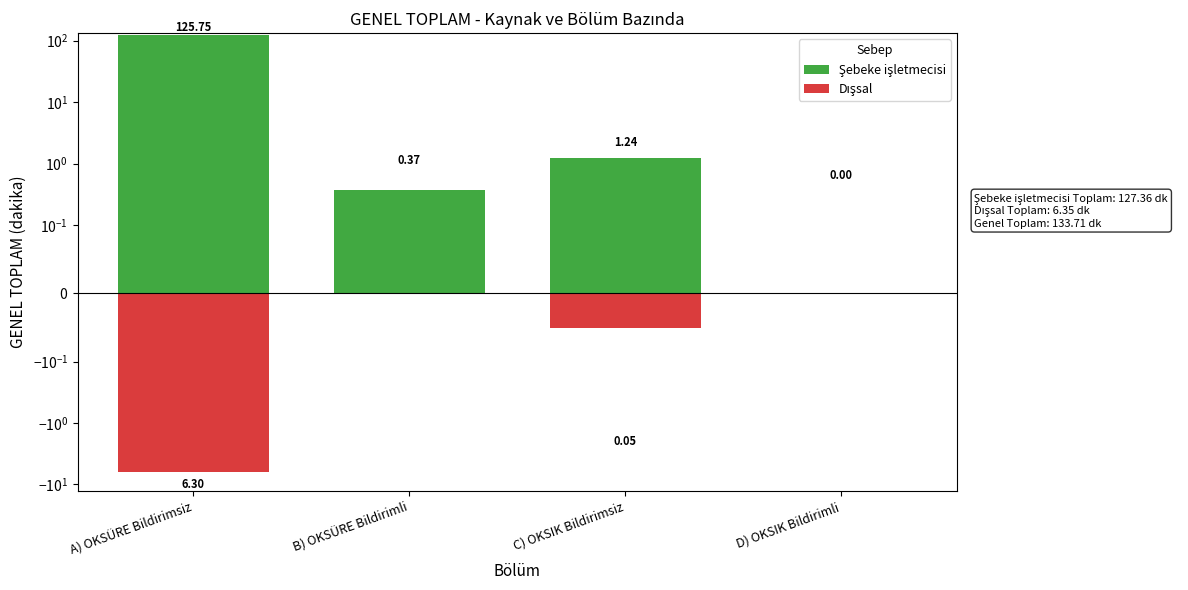

Reading left to right, extract all data points from this chart.

Şebeke işletmecisi: A) OKSÜRE Bildirimsiz=125.7	B) OKSÜRE Bildirimli=0.4	C) OKSIK Bildirimsiz=1.2	D) OKSIK Bildirimli=0.0
Dışsal: A) OKSÜRE Bildirimsiz=-6.3	B) OKSÜRE Bildirimli=0.0	C) OKSIK Bildirimsiz=-0.1	D) OKSIK Bildirimli=0.0